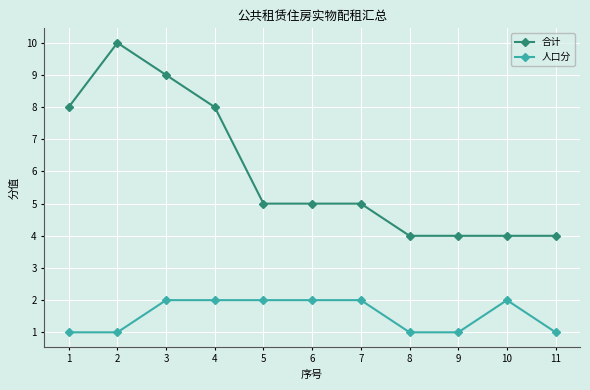

What are all the series names shown in the legend?

合计, 人口分